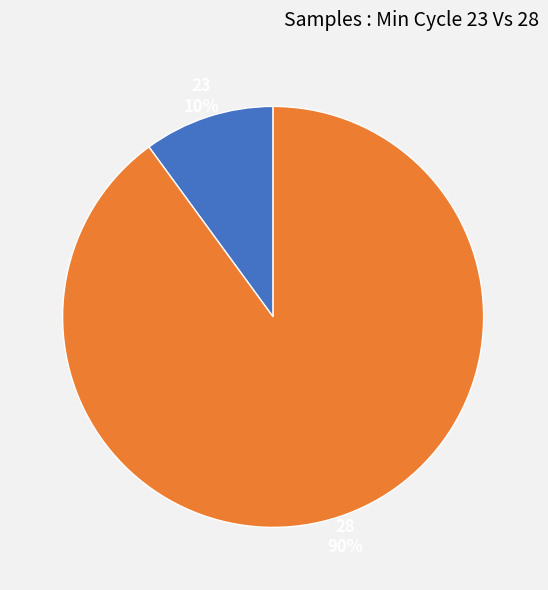

What is the largest slice in the pie chart?

28